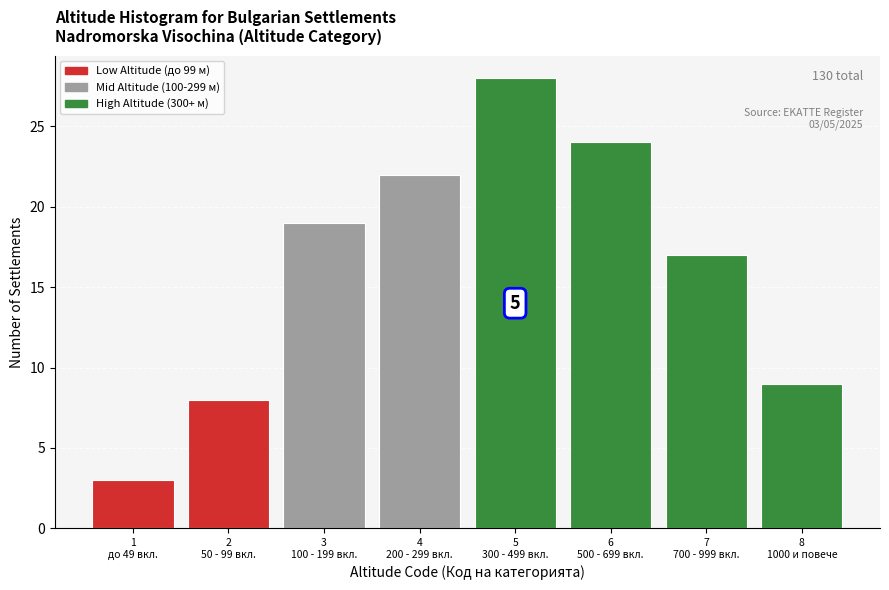

Reading right to left, list all the values displayed in this chart.

9	17	24	28	22	19	8	3